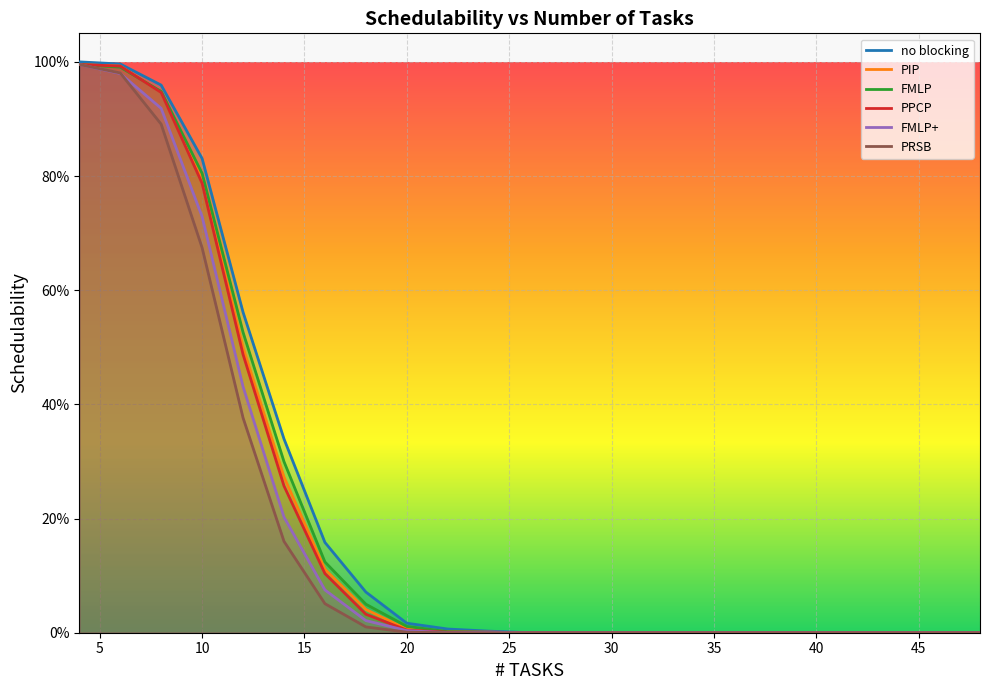

Which category has the highest value across all series?

4